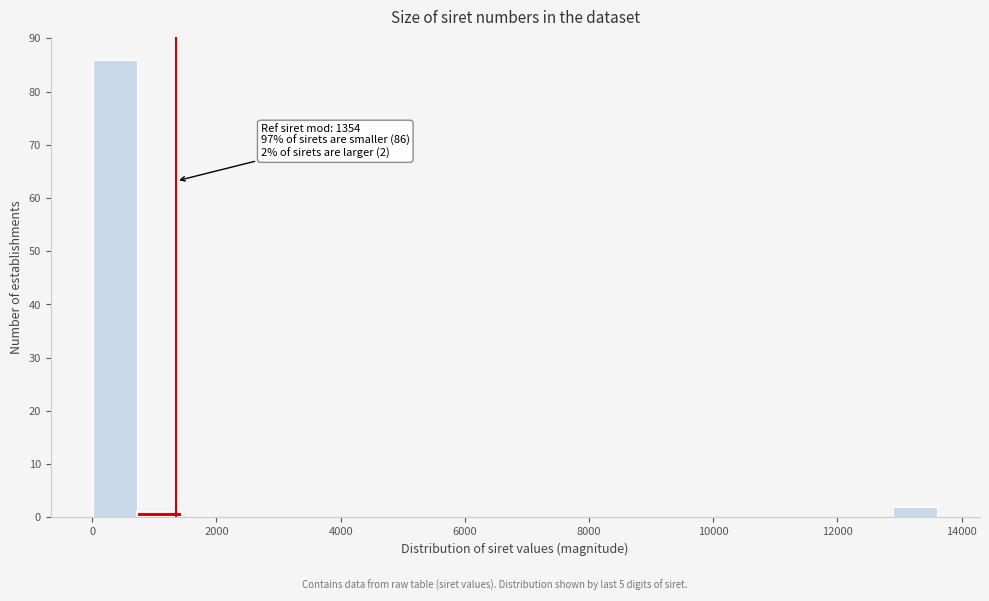

Read against the x-axis, roughly where is the centre of the tallest bar?

400